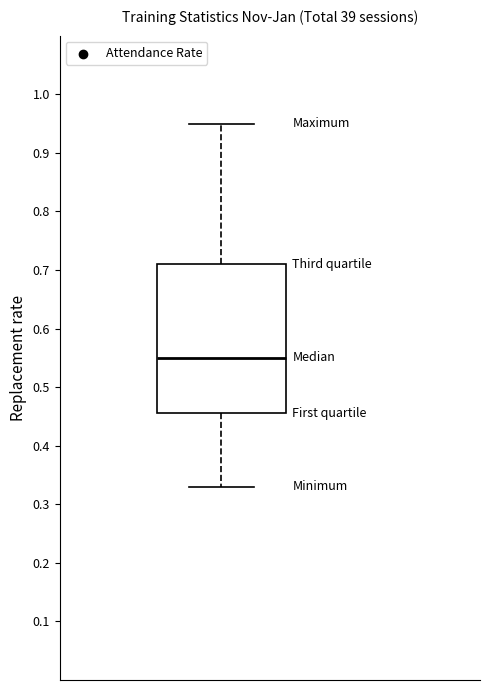

Transcribe this box plot: give where the median line is, the range the box spans, and where the two whiskers end, as read against the y-axis. The values are not printed on the chart, so give them approximately, as read against the axis.

median 0.55, box 0.46 to 0.71, whiskers 0.33 to 0.95